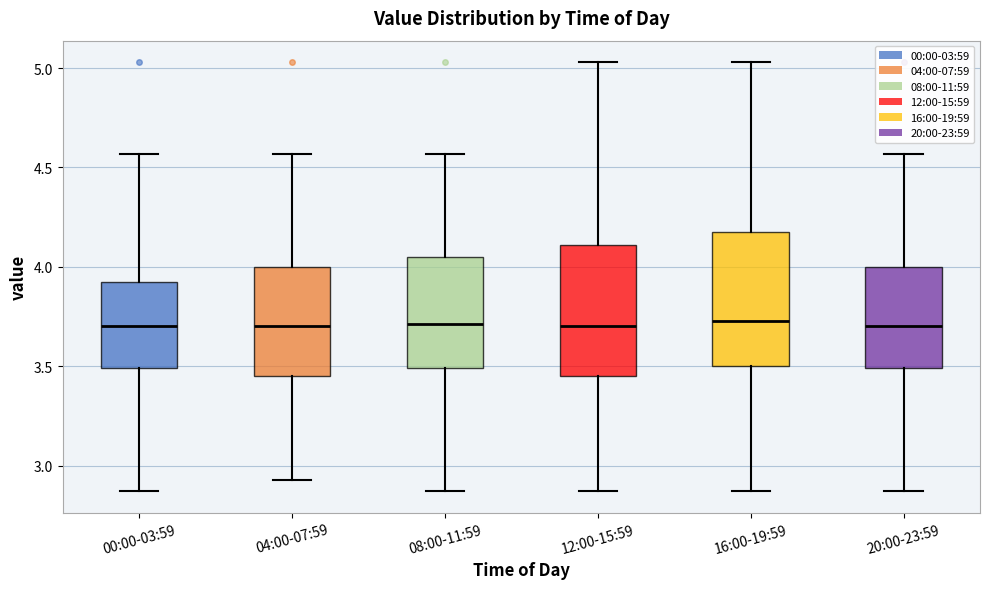

Reading left to right, read every box against the y-axis: the position of its median line, the range the box covers, and the ends of its whiskers. The values are not printed on the chart, so give them approximately, as read against the axis.

00:00-03:59: median 3.70, box 3.50 to 3.95, whiskers 2.85 to 4.55
04:00-07:59: median 3.70, box 3.45 to 4.00, whiskers 2.95 to 4.55
08:00-11:59: median 3.70, box 3.50 to 4.05, whiskers 2.85 to 4.55
12:00-15:59: median 3.70, box 3.45 to 4.10, whiskers 2.85 to 5.05
16:00-19:59: median 3.75, box 3.50 to 4.20, whiskers 2.85 to 5.05
20:00-23:59: median 3.70, box 3.50 to 4.00, whiskers 2.85 to 4.55